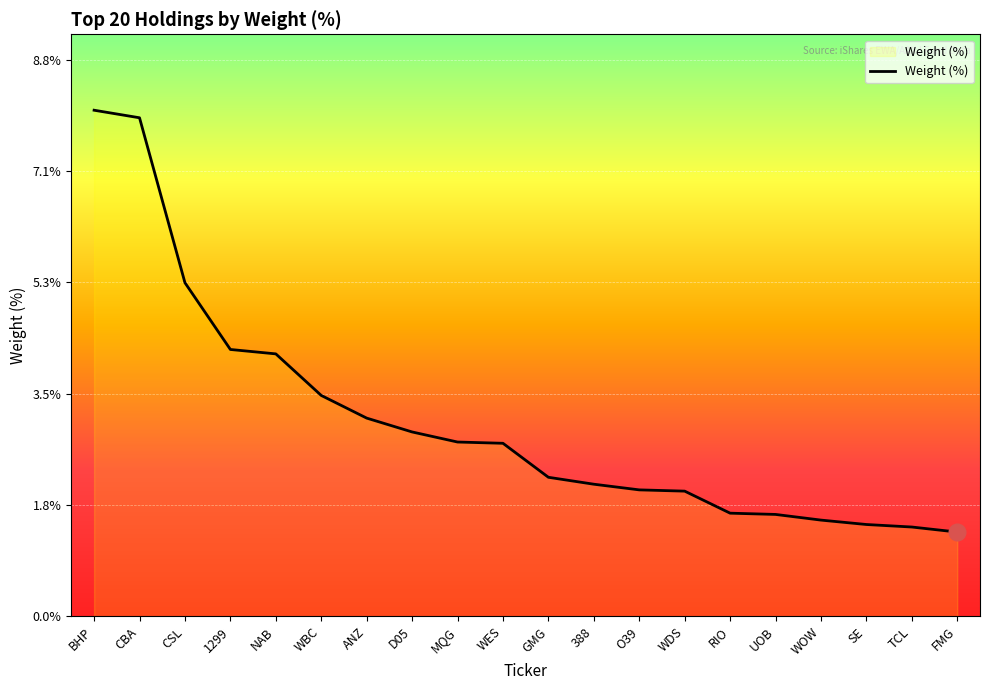

What is the approximate value at D05?

2.9